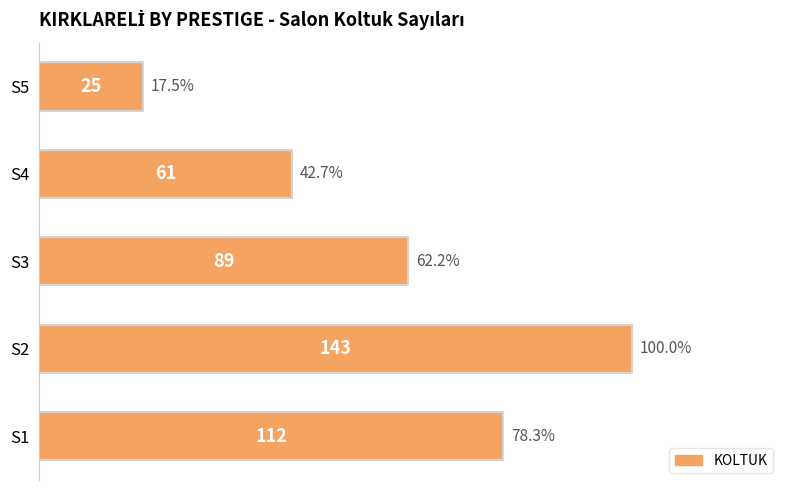

What is the difference between the second highest and minimum values?

87